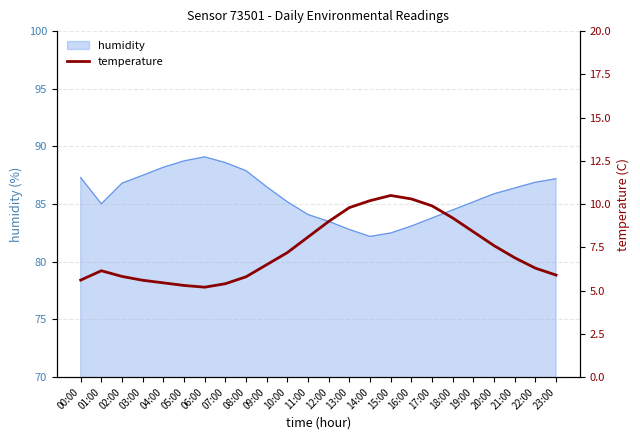

What is the sum of all values?

176.1